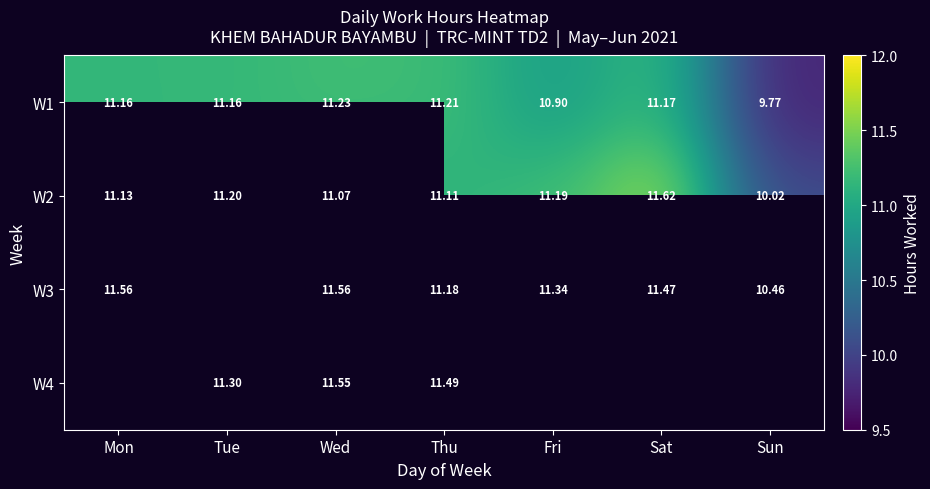

What is the difference between the maximum and minimum values in the W2 series?

1.6